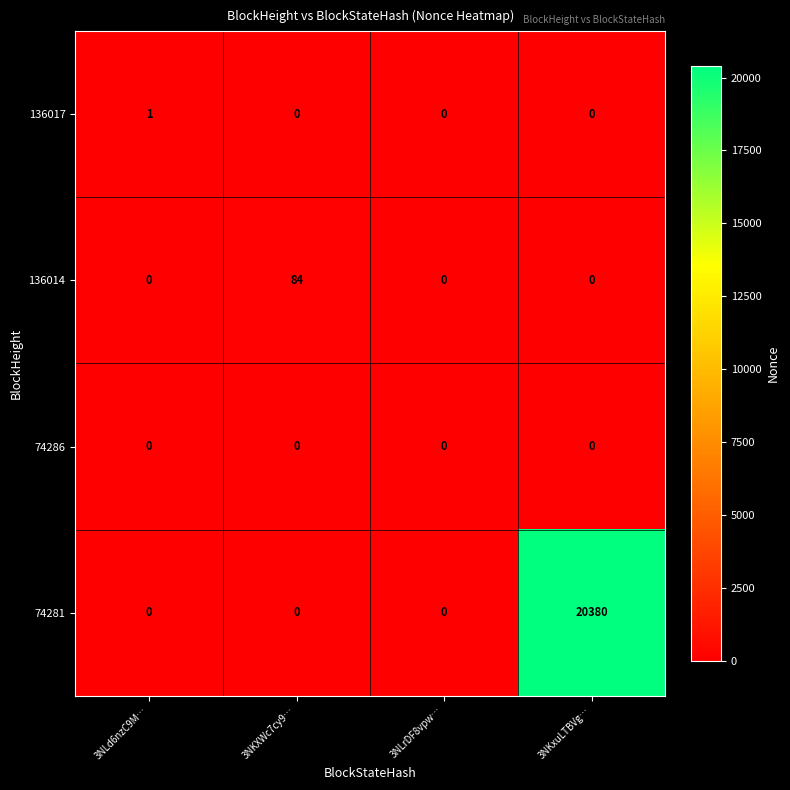

Which series has the largest total across all categories?

74281